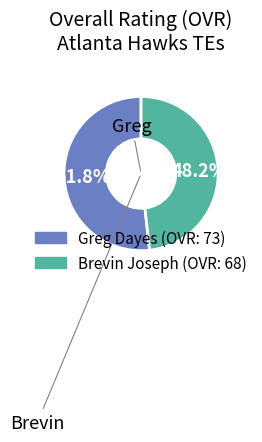

To the nearest percent, what is the difference between the Greg and Brevin slice percentages?

4%